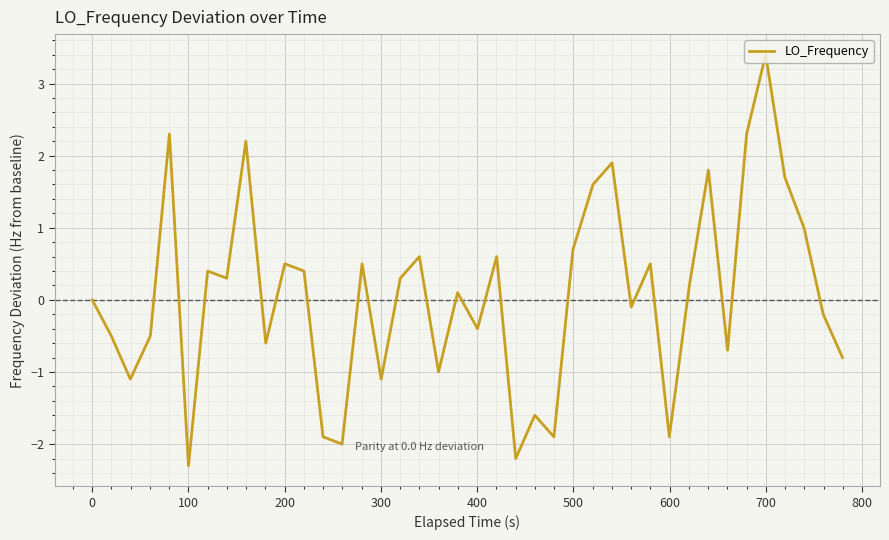

True or false: the data has more than 2 interior local peaks.

True